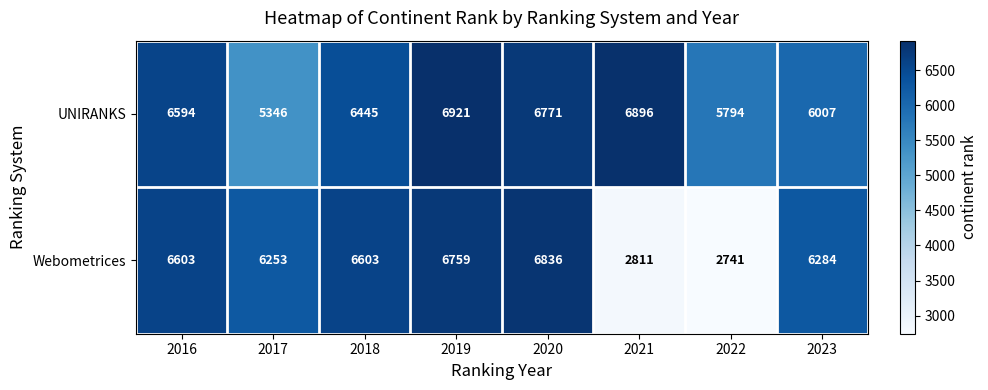

Reading left to right, transcribe all the data shown in this chart.

UNIRANKS: 2016=6594	2017=5346	2018=6445	2019=6921	2020=6771	2021=6896	2022=5794	2023=6007
Webometrices: 2016=6603	2017=6253	2018=6603	2019=6759	2020=6836	2021=2811	2022=2741	2023=6284